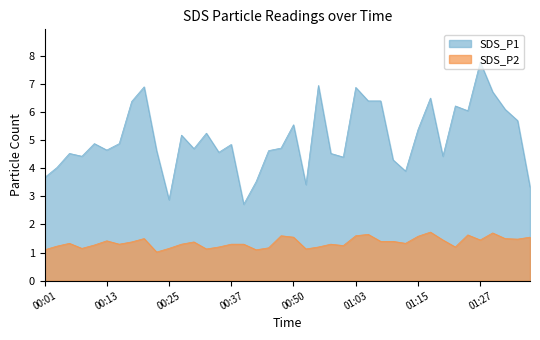

Which series has the widest spread of values?

SDS_P1